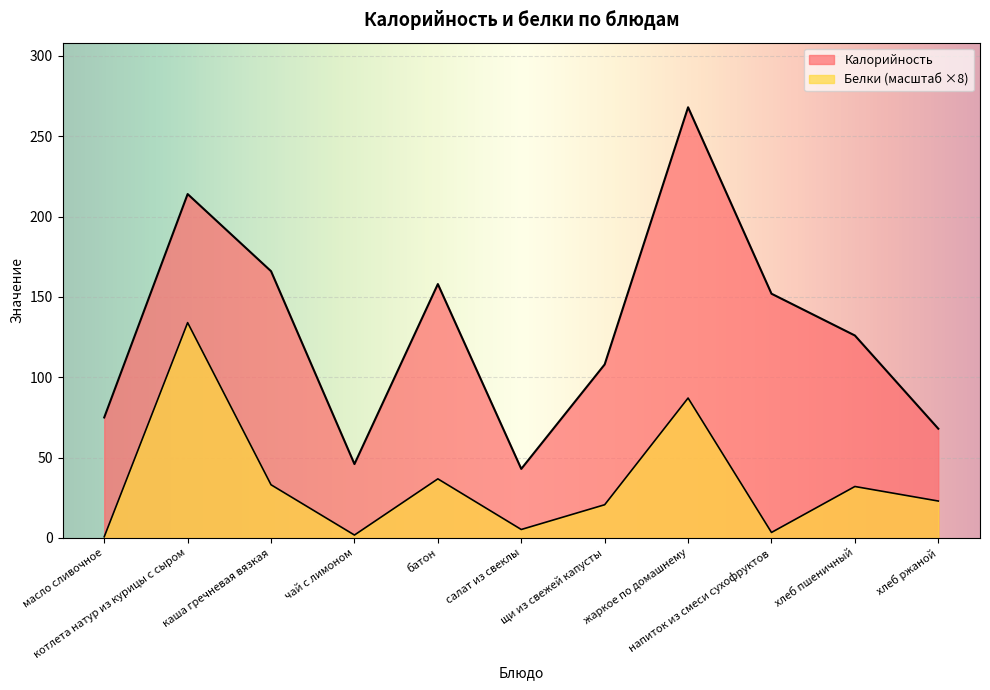

The value of Белки at салат из свеклы is 8.6. True or false?

False